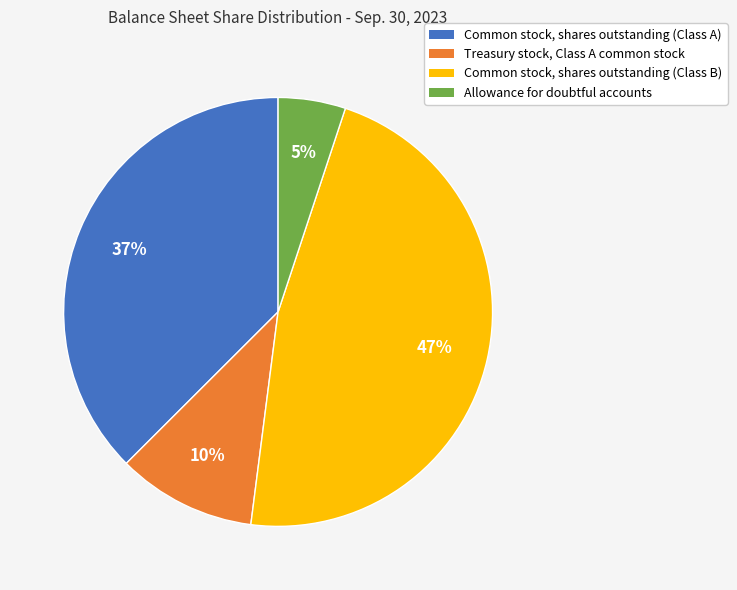

Is the sum of Treasury stock, Class A common stock and Common stock, shares outstanding (Class A) greater than half?

No